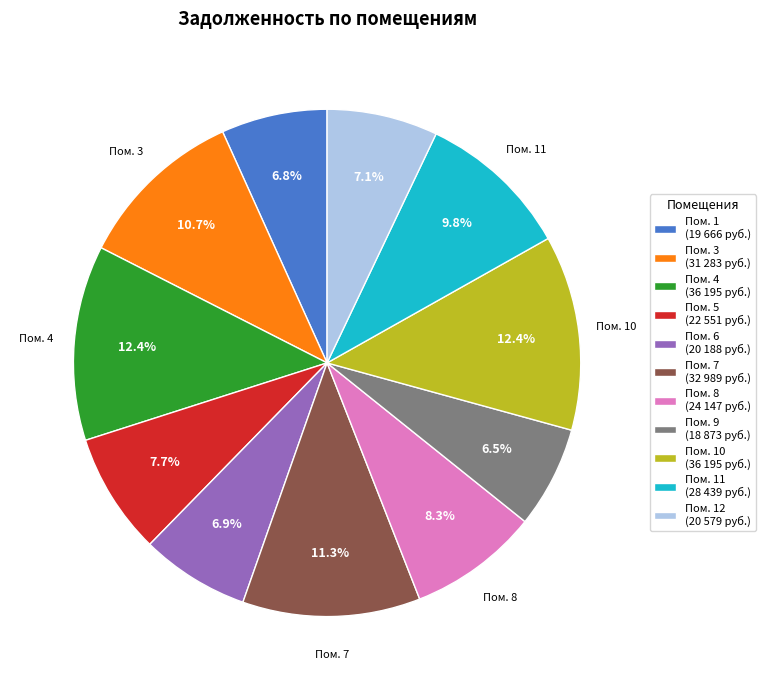

What is the total percentage of Пом. 9 (18 873 руб.) and Пом. 6 (20 188 руб.)?

13.4%